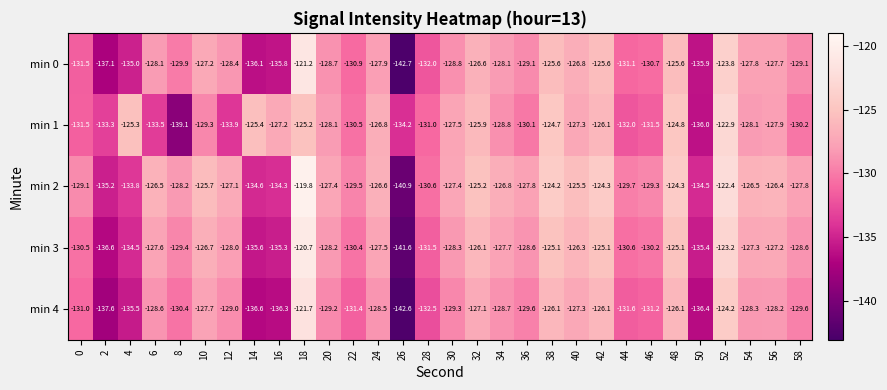

Which series has the largest total across all categories?

min 2